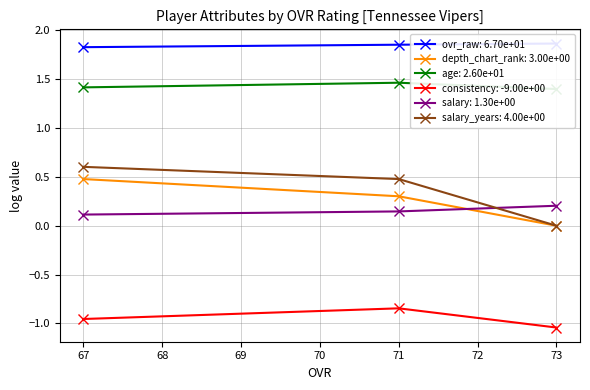

What is the value of the salary_years: 4.00e+00 point at the 1st from the left?

0.6